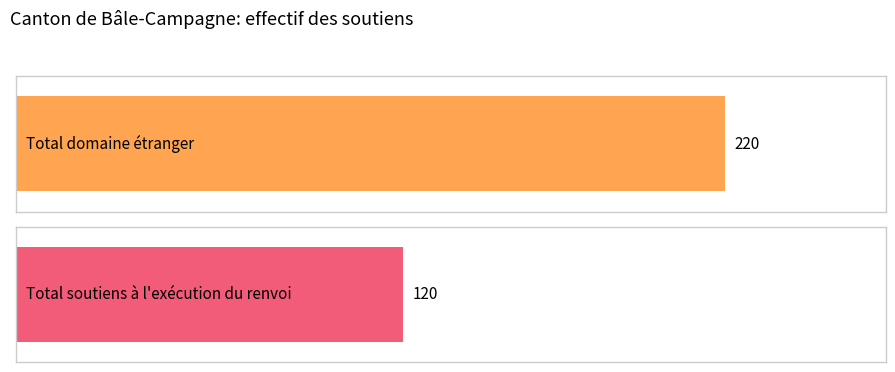

What are all the series names shown in the legend?

Total domaine, Total soutiens